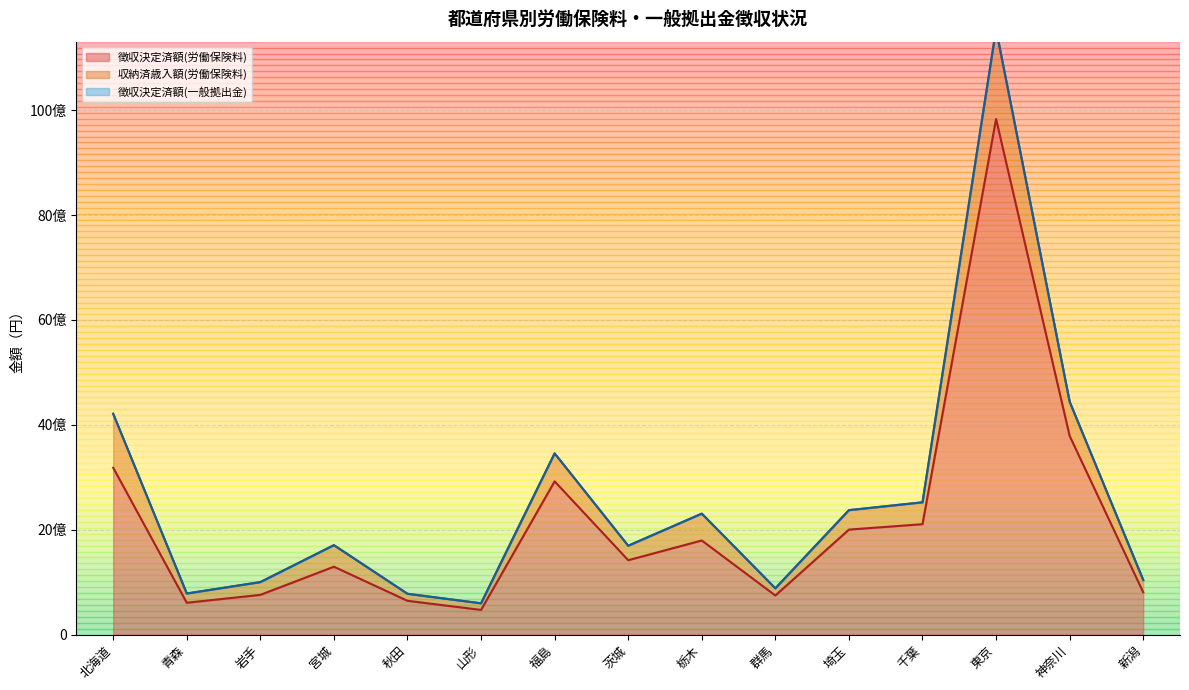

How many interior local peaks does the 徴収決定済額(一般拠出金) series have?

4